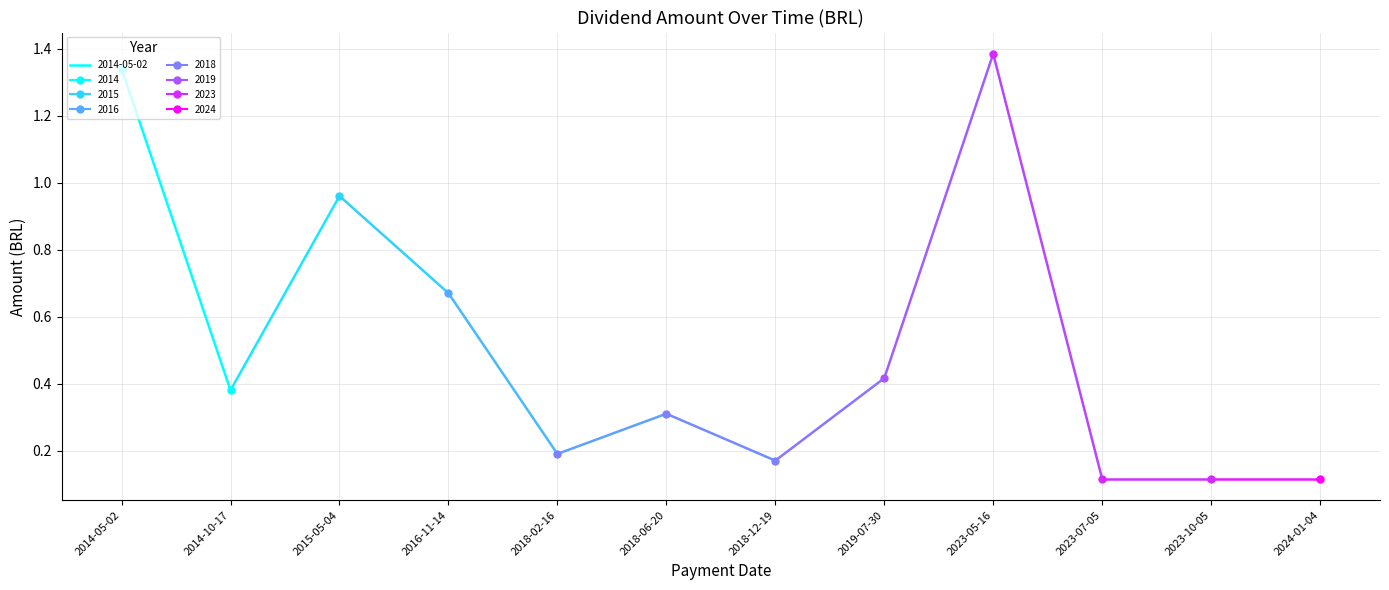

Between 2018-02-16 and 2019-07-30, which is larger?

2019-07-30